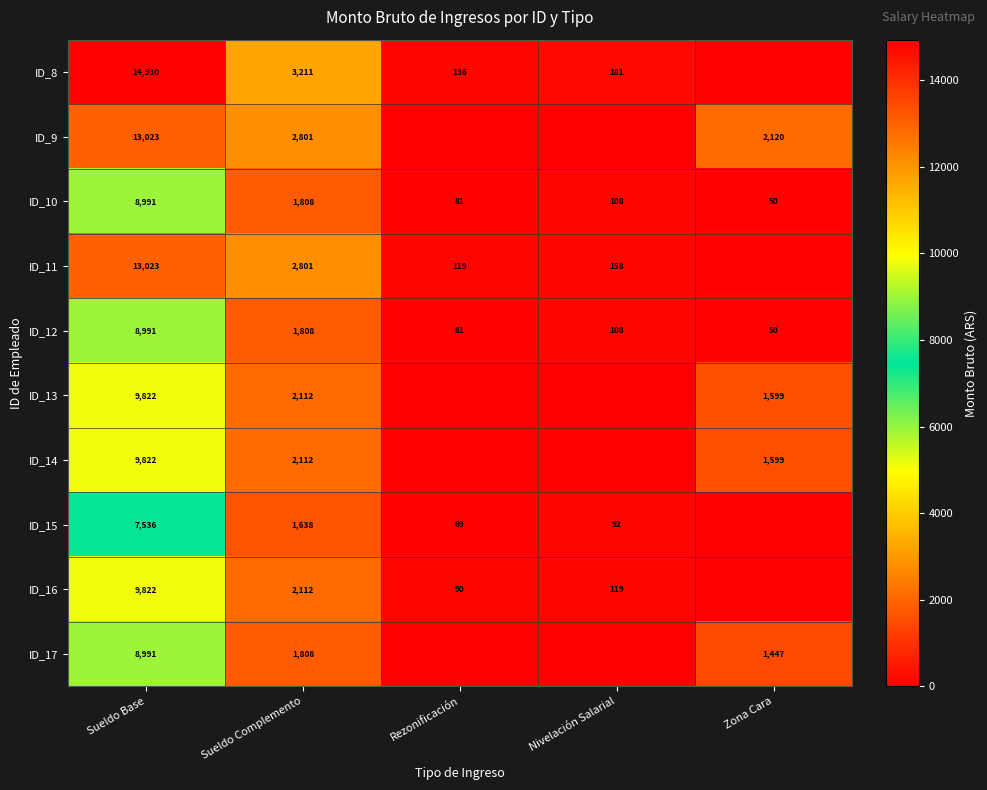

What is the difference between the ID_11 values at Nivelación Salarial and Sueldo Complemento?

2643